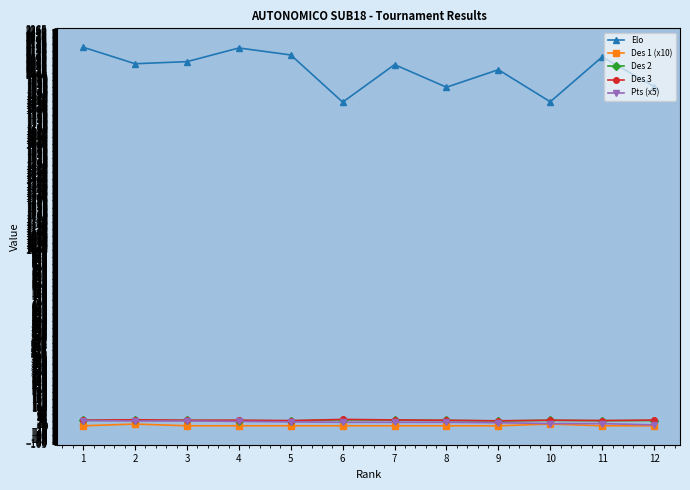

Which series changed the most between 1 and 6?

Elo